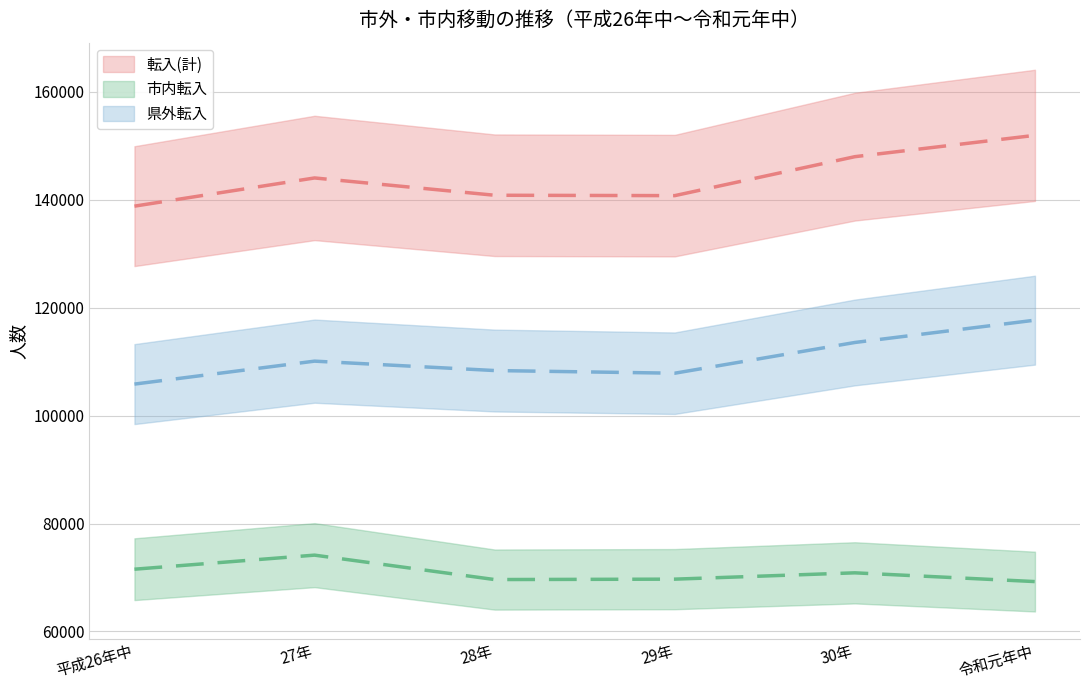

What is the lowest value of the 県外転入 series?

105836